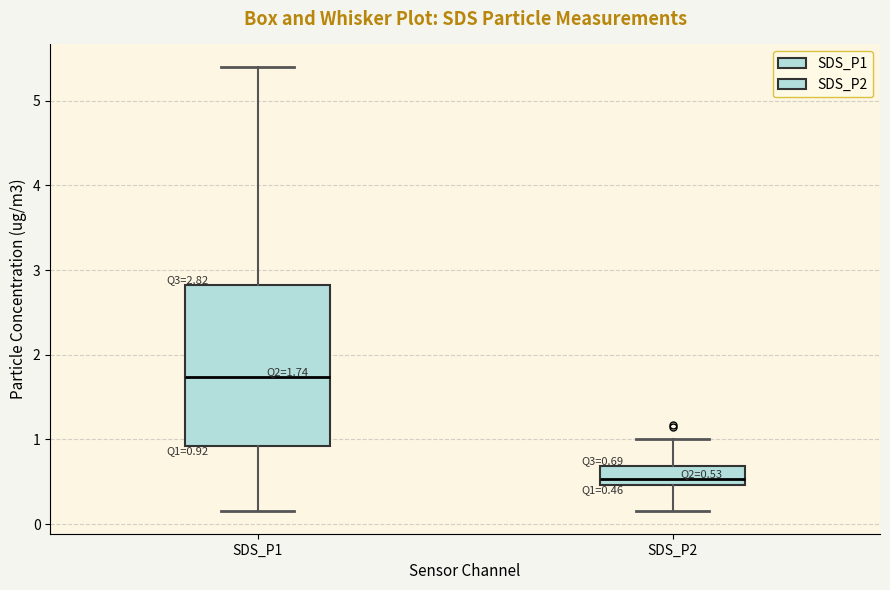

Comparing the boxes themselves (not the whiskers), which one is the tallest?

SDS_P1